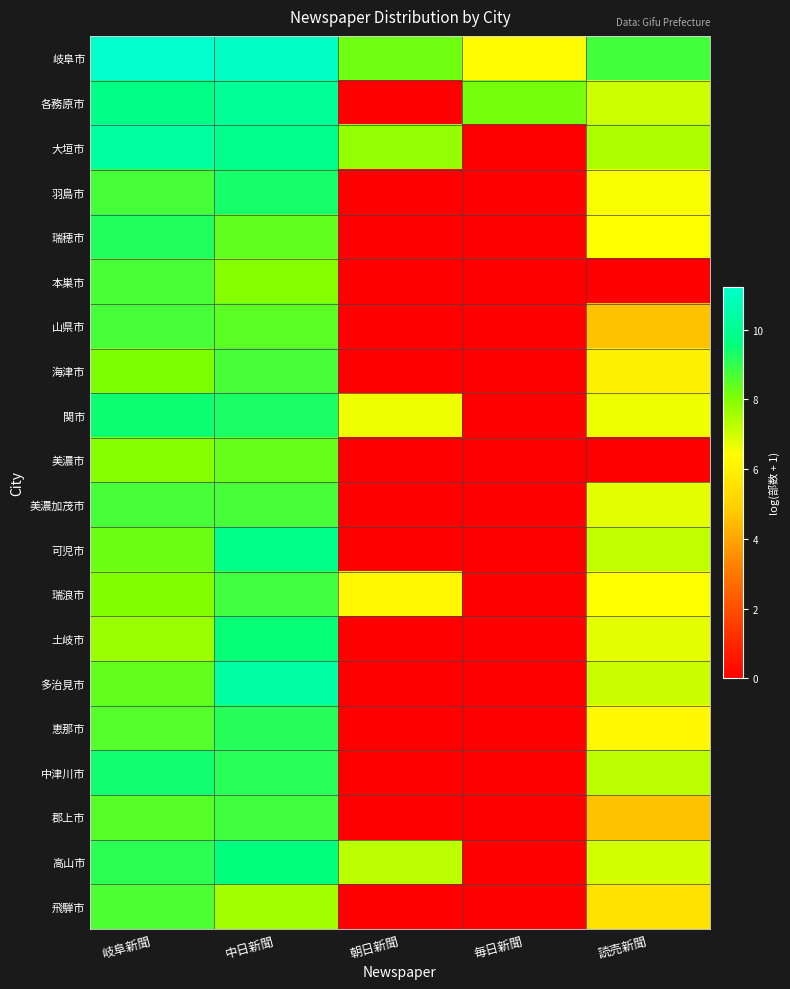

Reading left to right, transcribe all the data shown in this chart.

岐阜市: 岐阜新聞=11.2	中日新聞=11.1	朝日新聞=8.2	毎日新聞=6.3	読売新聞=8.8
各務原市: 岐阜新聞=9.7	中日新聞=10.1	朝日新聞=0.0	毎日新聞=8.1	読売新聞=7.0
大垣市: 岐阜新聞=10.2	中日新聞=9.9	朝日新聞=7.8	毎日新聞=0.0	読売新聞=7.4
羽島市: 岐阜新聞=8.7	中日新聞=9.4	朝日新聞=0.0	毎日新聞=0.0	読売新聞=6.5
瑞穂市: 岐阜新聞=9.2	中日新聞=8.4	朝日新聞=0.0	毎日新聞=0.0	読売新聞=6.4
本巣市: 岐阜新聞=8.7	中日新聞=7.9	朝日新聞=0.0	毎日新聞=0.0	読売新聞=0.0
山県市: 岐阜新聞=8.7	中日新聞=8.4	朝日新聞=0.0	毎日新聞=0.0	読売新聞=4.6
海津市: 岐阜新聞=8.1	中日新聞=8.7	朝日新聞=0.0	毎日新聞=0.0	読売新聞=6.0
関市: 岐阜新聞=9.5	中日新聞=9.3	朝日新聞=6.6	毎日新聞=0.0	読売新聞=6.6
美濃市: 岐阜新聞=7.9	中日新聞=8.4	朝日新聞=0.0	毎日新聞=0.0	読売新聞=0.0
美濃加茂市: 岐阜新聞=8.7	中日新聞=8.7	朝日新聞=0.0	毎日新聞=0.0	読売新聞=6.7
可児市: 岐阜新聞=8.3	中日新聞=9.9	朝日新聞=0.0	毎日新聞=0.0	読売新聞=7.2
瑞浪市: 岐阜新聞=8.0	中日新聞=8.8	朝日新聞=6.2	毎日新聞=0.0	読売新聞=6.4
土岐市: 岐阜新聞=7.7	中日新聞=9.5	朝日新聞=0.0	毎日新聞=0.0	読売新聞=6.7
多治見市: 岐阜新聞=8.4	中日新聞=10.3	朝日新聞=0.0	毎日新聞=0.0	読売新聞=7.1
恵那市: 岐阜新聞=8.6	中日新聞=9.1	朝日新聞=0.0	毎日新聞=0.0	読売新聞=6.2
中津川市: 岐阜新聞=9.4	中日新聞=9.1	朝日新聞=0.0	毎日新聞=0.0	読売新聞=7.3
郡上市: 岐阜新聞=8.5	中日新聞=8.8	朝日新聞=0.0	毎日新聞=0.0	読売新聞=4.6
高山市: 岐阜新聞=9.1	中日新聞=9.6	朝日新聞=7.3	毎日新聞=0.0	読売新聞=7.0
飛騨市: 岐阜新聞=8.7	中日新聞=7.6	朝日新聞=0.0	毎日新聞=0.0	読売新聞=5.5